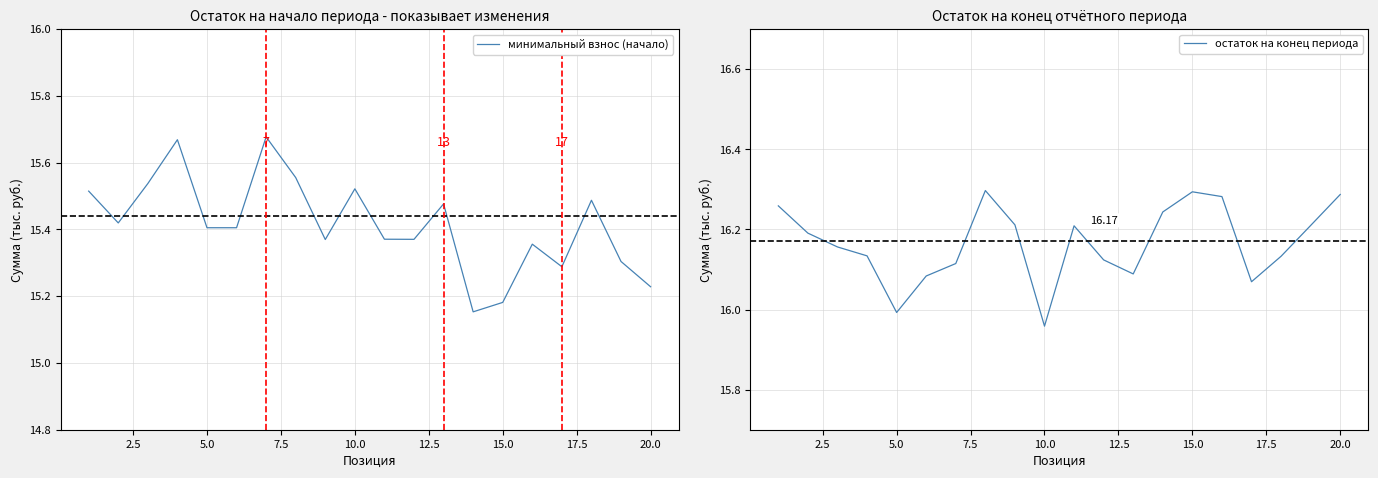

True or false: остаток на конец периода and минимальный взнос (начало) intersect in this chart.

False